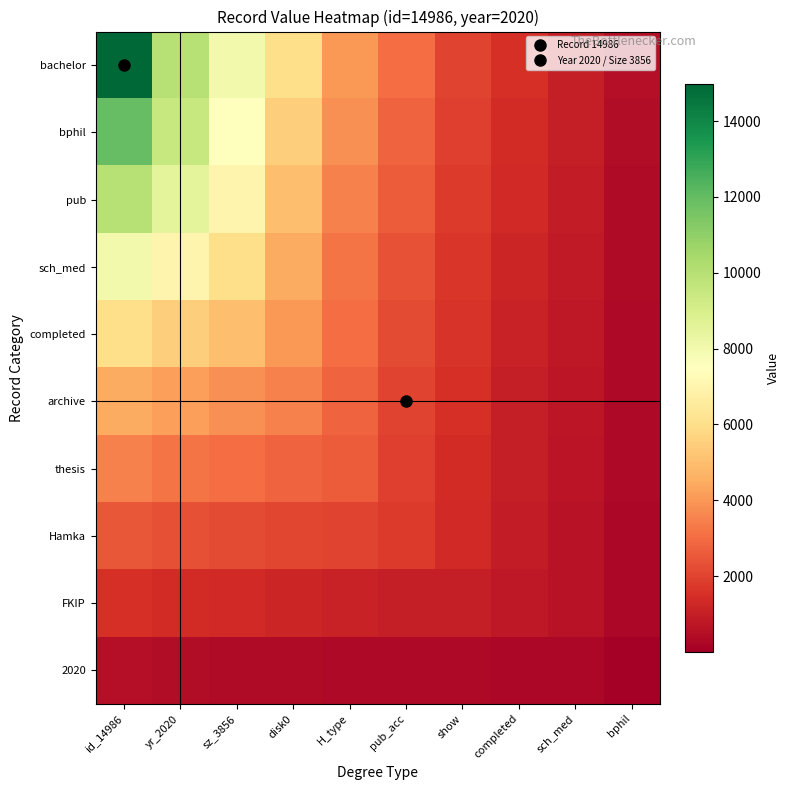

What is the maximum value shown in the chart?

14986